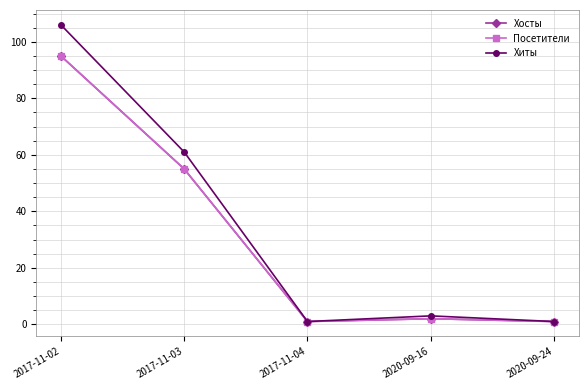

True or false: Хосты and Хиты intersect in this chart.

False